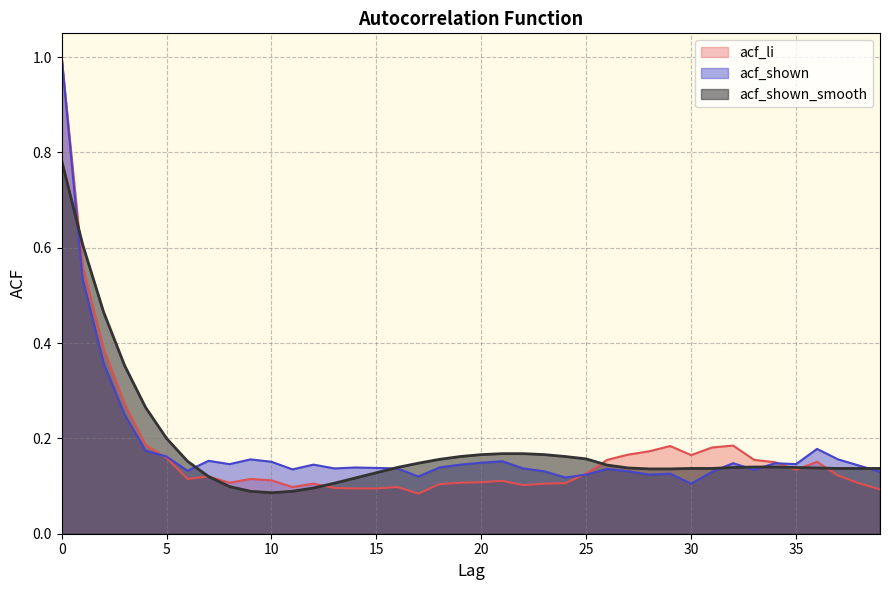

Between 10 and 33, which series saw the biggest shift?

acf_shown_smooth